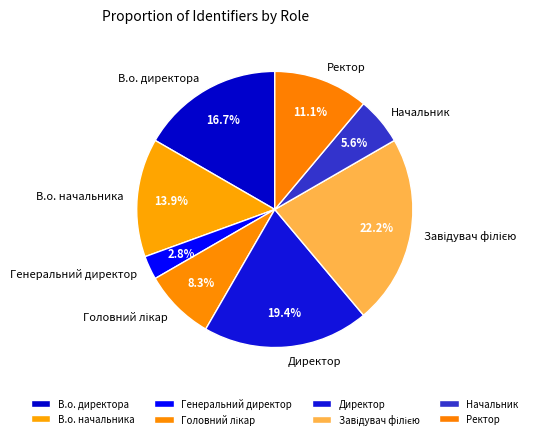

To the nearest percent, what is the difference between the largest and smallest slice percentages?

19%